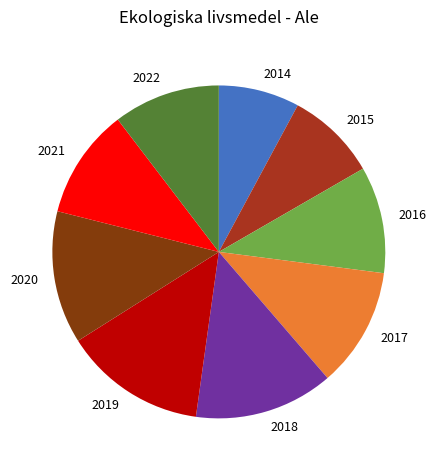

What is the smallest slice in the pie chart?

2014